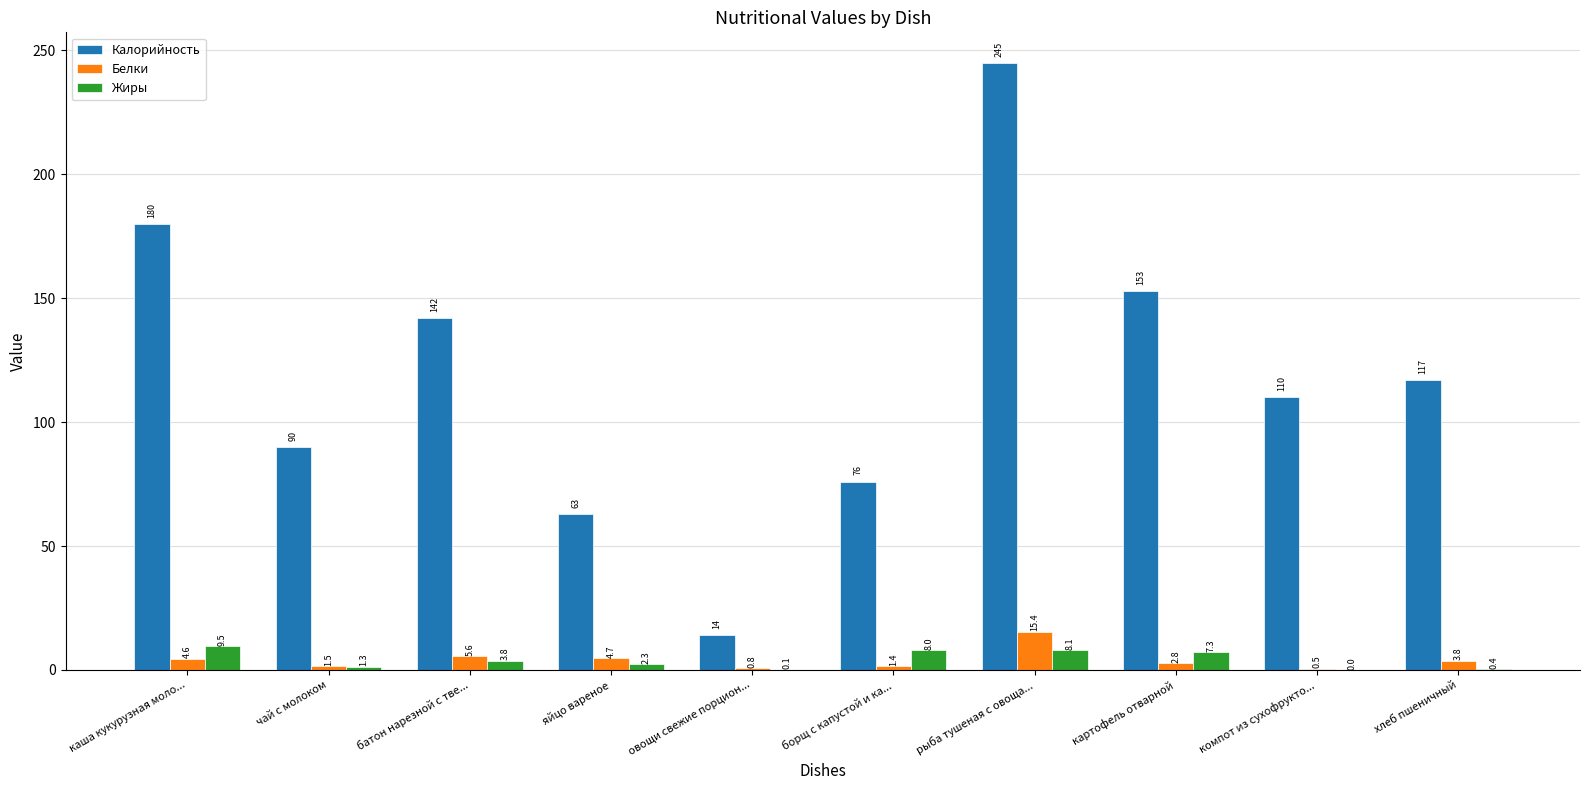

The value of Калорийность at батон нарезной с тве... is 142.0. True or false?

True